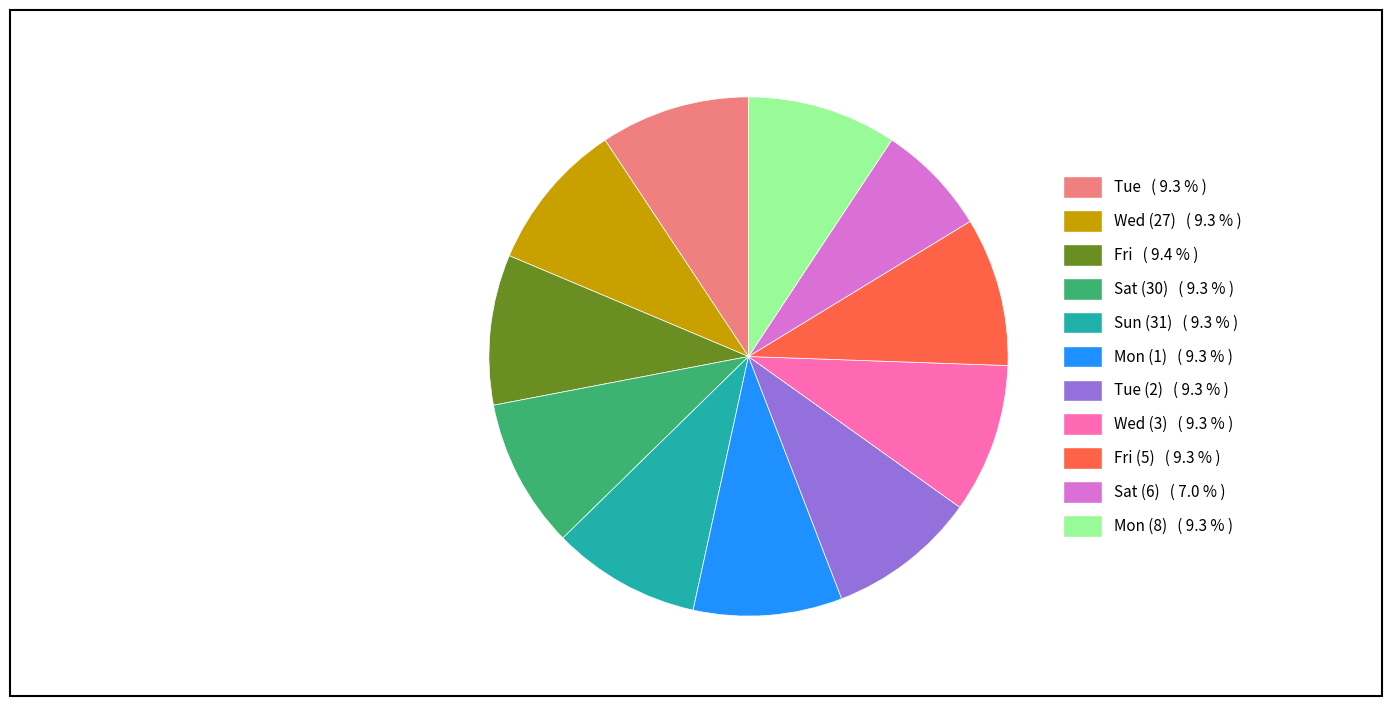

Is there any slice that represents more than half of the pie?

No